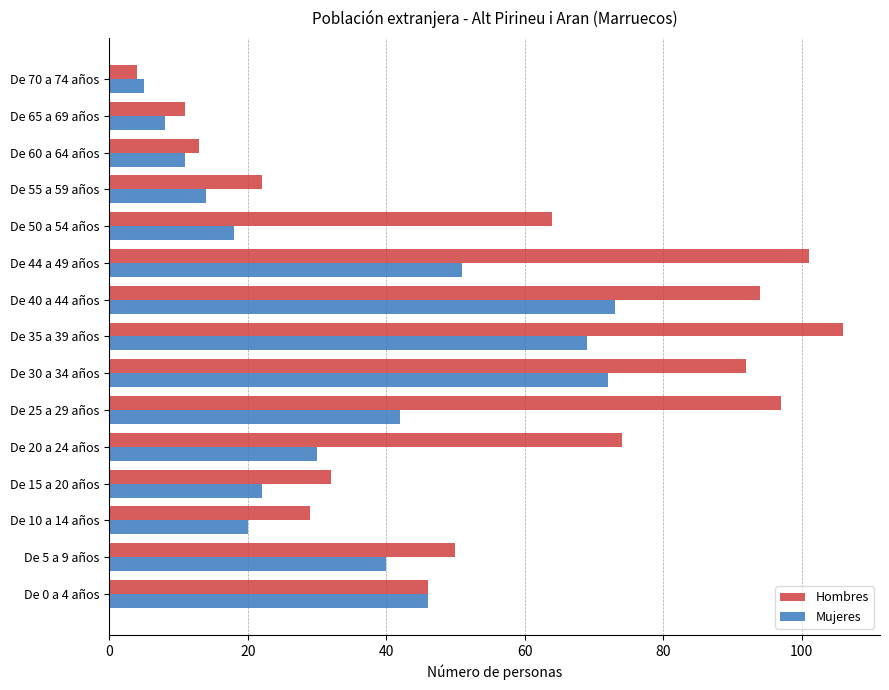

Which series has the widest spread of values?

Hombres